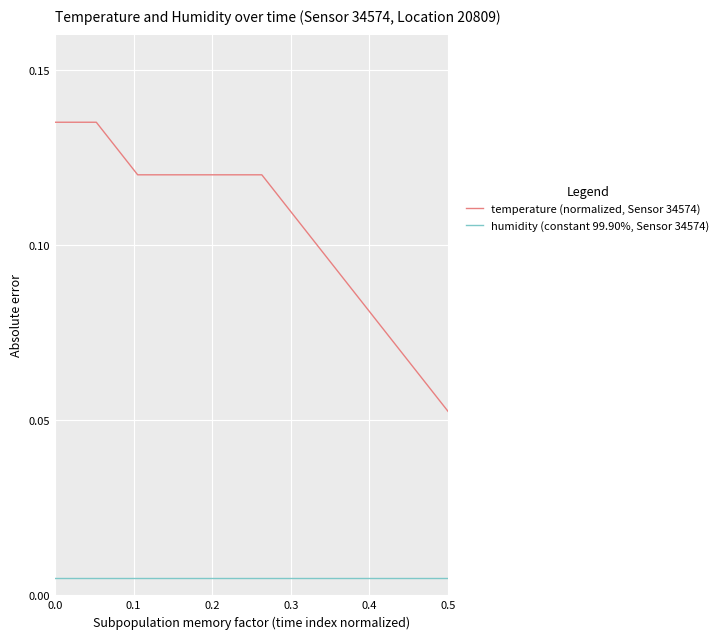

Rank the series by their maximum value, from lowest to highest.

humidity (constant 99.90%, Sensor 34574), temperature (normalized, Sensor 34574)